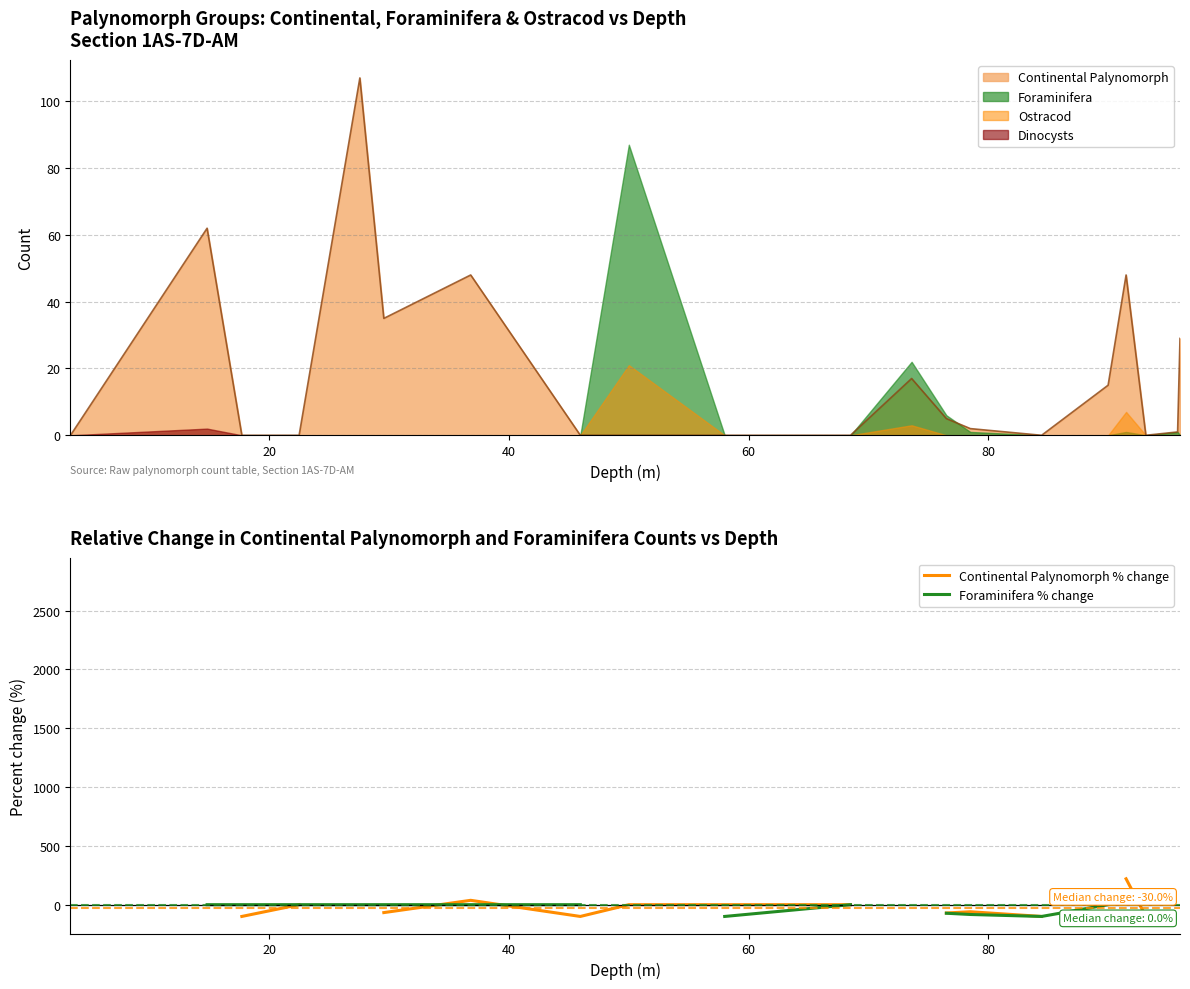

True or false: Continental Palynomorph % change and Foraminifera % change intersect in this chart.

True